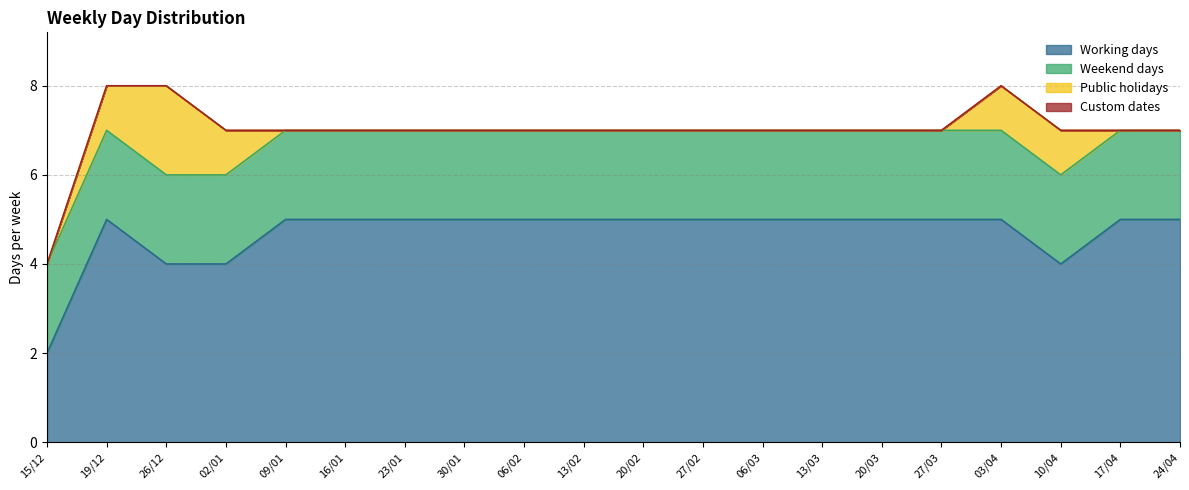

Reading right to left, what are all the values shown in this chart?

Working days: 5	5	4	5	5	5	5	5	5	5	5	5	5	5	5	5	4	4	5	2
Weekend days: 2	2	2	2	2	2	2	2	2	2	2	2	2	2	2	2	2	2	2	2
Public holidays: 0	0	1	1	0	0	0	0	0	0	0	0	0	0	0	0	1	2	1	0
Custom dates: 0	0	0	0	0	0	0	0	0	0	0	0	0	0	0	0	0	0	0	0